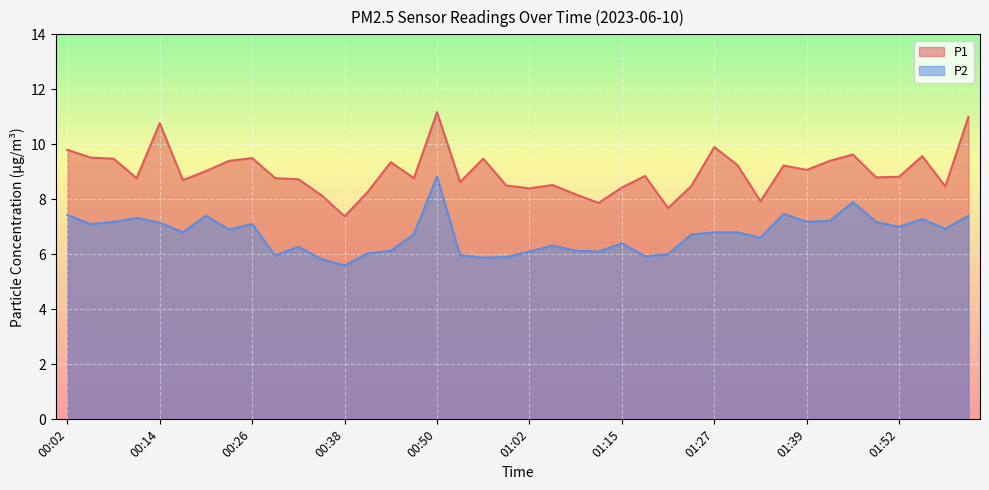

Reading right to left, list all the values displayed in this chart.

P1: 02:01=11.0	01:58=8.5	01:55=9.6	01:52=8.8	01:49=8.8	01:46=9.6	01:42=9.4	01:39=9.1	01:36=9.2	01:33=7.9	01:30=9.2	01:27=9.9	01:24=8.5	01:21=7.7	01:18=8.8	01:15=8.4	01:12=7.9	01:09=8.2	01:06=8.5	01:02=8.4	00:59=8.5	00:56=9.5	00:53=8.6	00:50=11.2	00:47=8.8	00:44=9.3	00:41=8.3	00:38=7.4	00:35=8.2	00:32=8.7	00:29=8.8	00:26=9.5	00:23=9.4	00:20=9.0	00:17=8.7	00:14=10.8	00:11=8.8	00:08=9.5	00:05=9.5	00:02=9.8
P2: 02:01=7.4	01:58=6.9	01:55=7.3	01:52=7.0	01:49=7.2	01:46=7.9	01:42=7.2	01:39=7.2	01:36=7.5	01:33=6.6	01:30=6.8	01:27=6.8	01:24=6.7	01:21=6.0	01:18=5.9	01:15=6.4	01:12=6.1	01:09=6.1	01:06=6.3	01:02=6.1	00:59=5.9	00:56=5.9	00:53=6.0	00:50=8.8	00:47=6.7	00:44=6.1	00:41=6.0	00:38=5.6	00:35=5.8	00:32=6.3	00:29=6.0	00:26=7.1	00:23=6.9	00:20=7.4	00:17=6.8	00:14=7.2	00:11=7.3	00:08=7.2	00:05=7.1	00:02=7.4